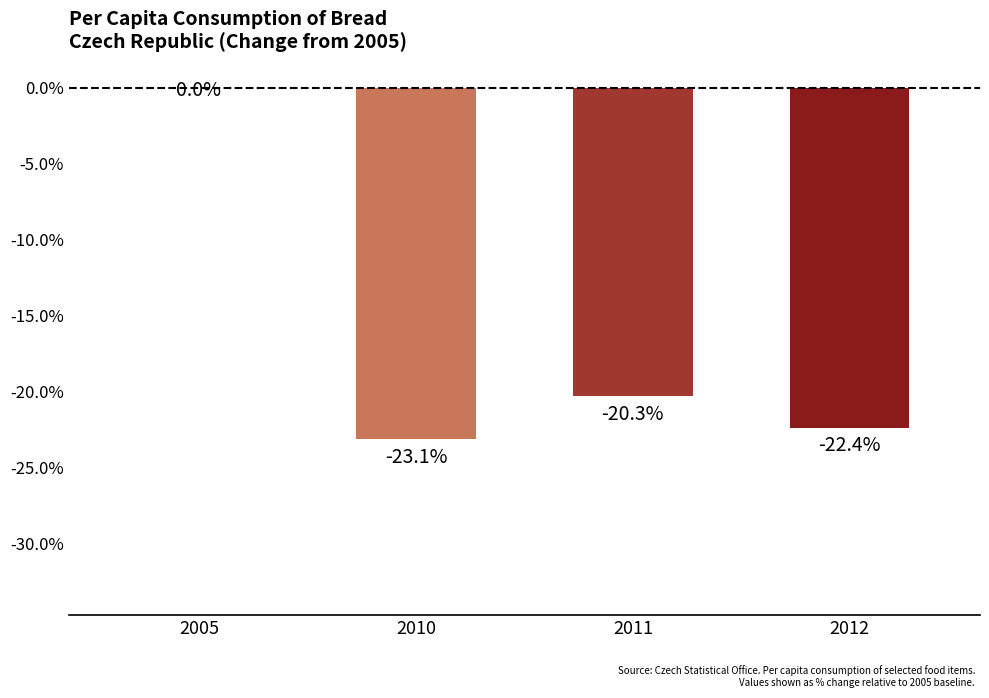

Are the bars horizontal?

No